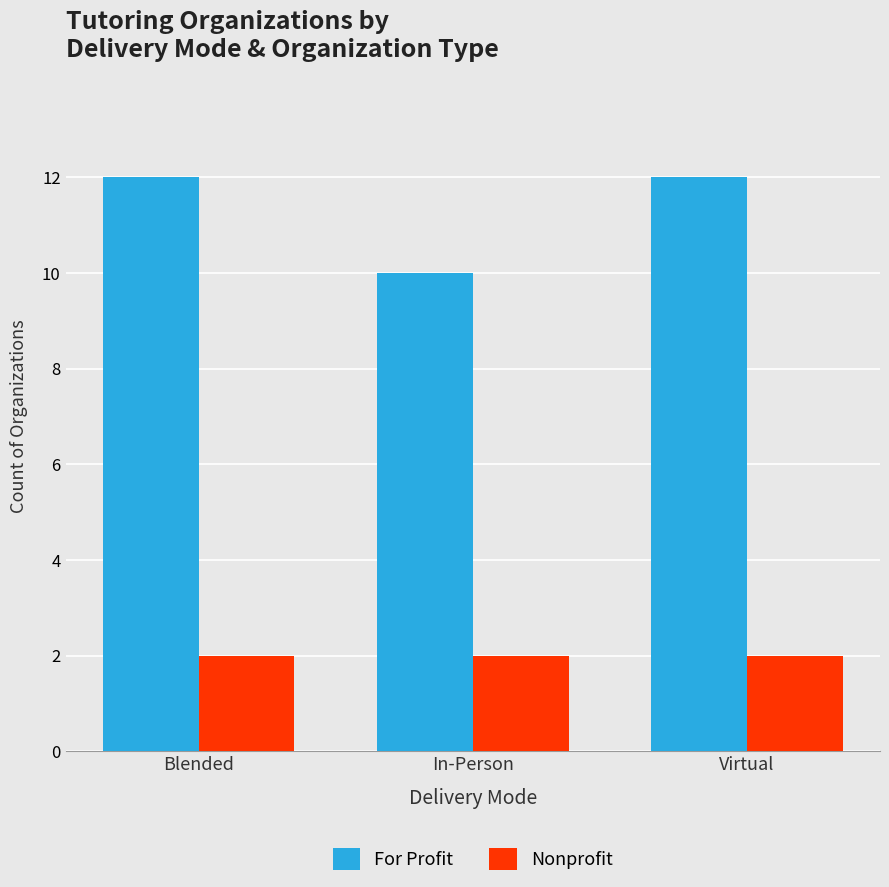

Reading left to right, extract all data points from this chart.

For Profit: 12	10	12
Nonprofit: 2	2	2